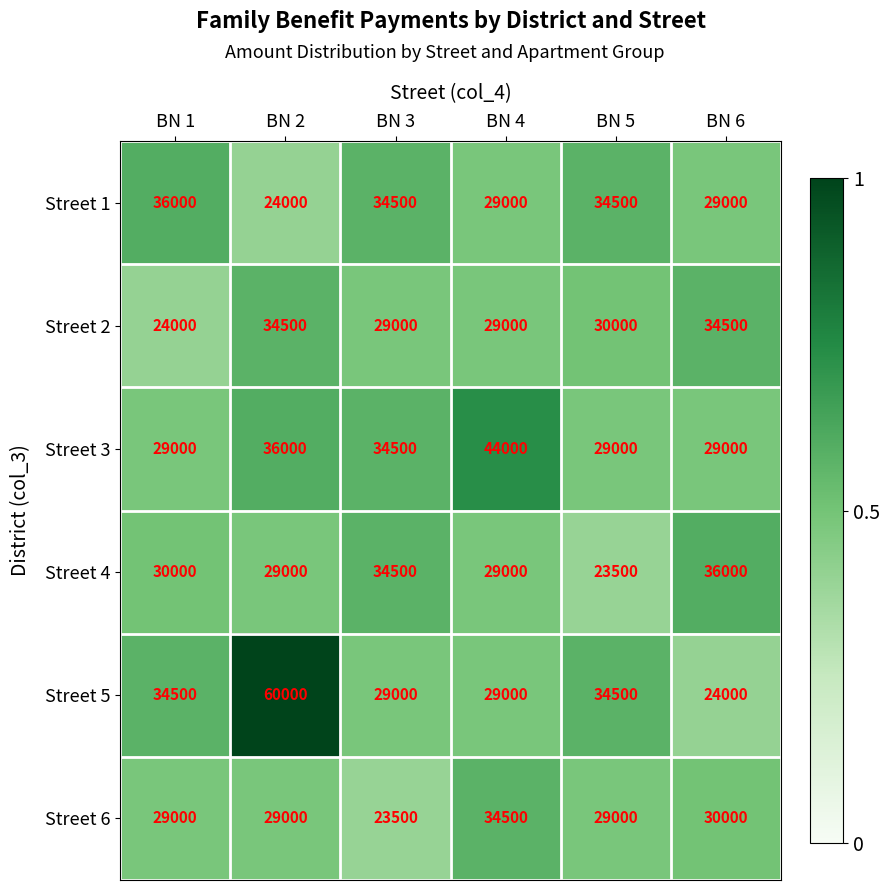

At which category is the sum across all series the highest?

BN 2